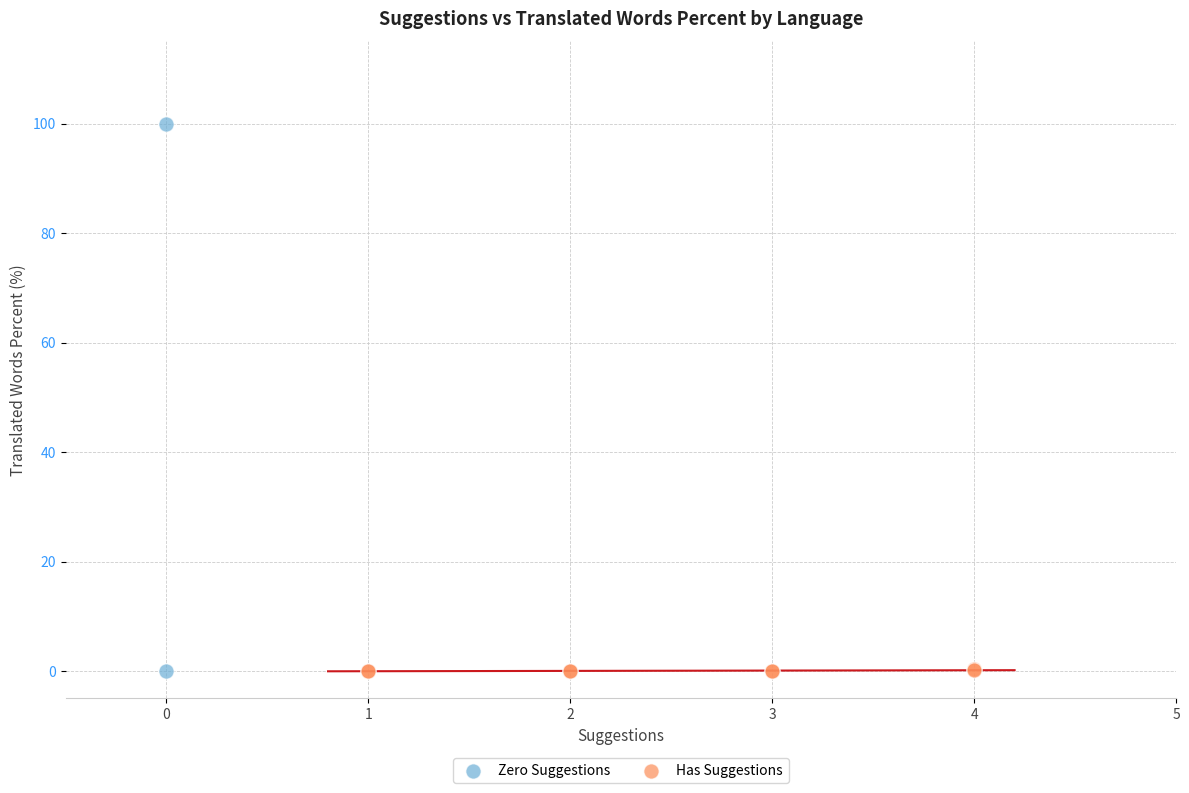

Which series reaches the maximum Y coordinate?

Zero Suggestions